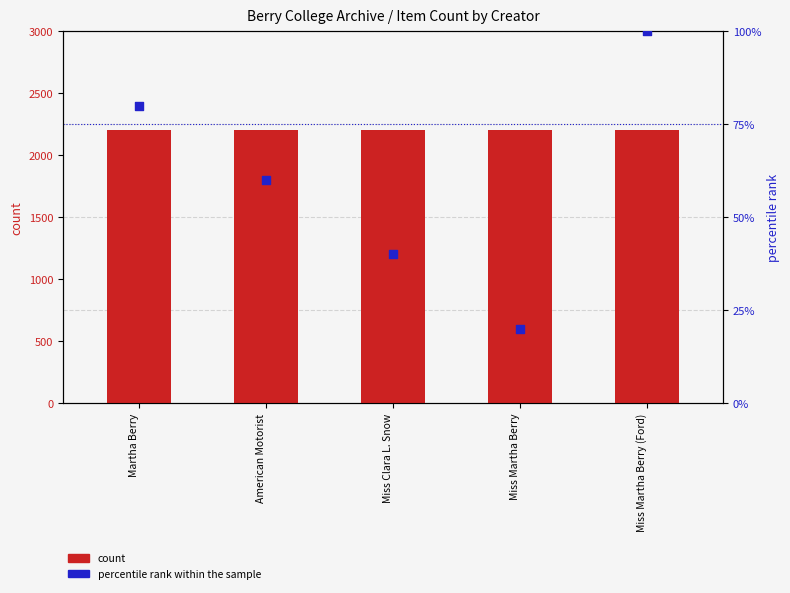

Which series has the widest spread of Y values?

percentile rank within the sample